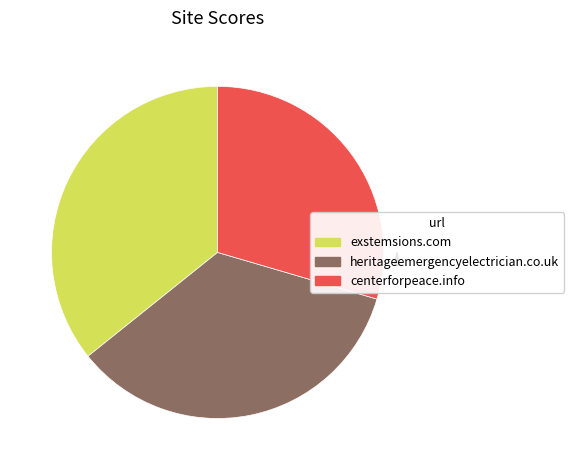

Does any single category account for the majority?

No